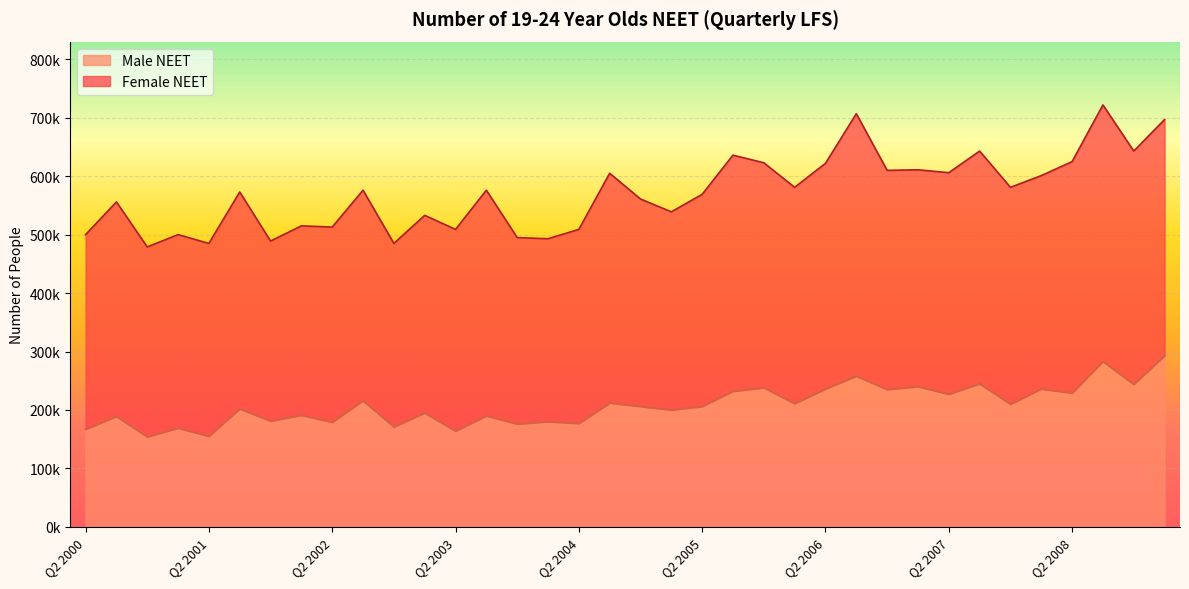

Between Q4 2008 and Q3 2003, which is larger?

Q4 2008